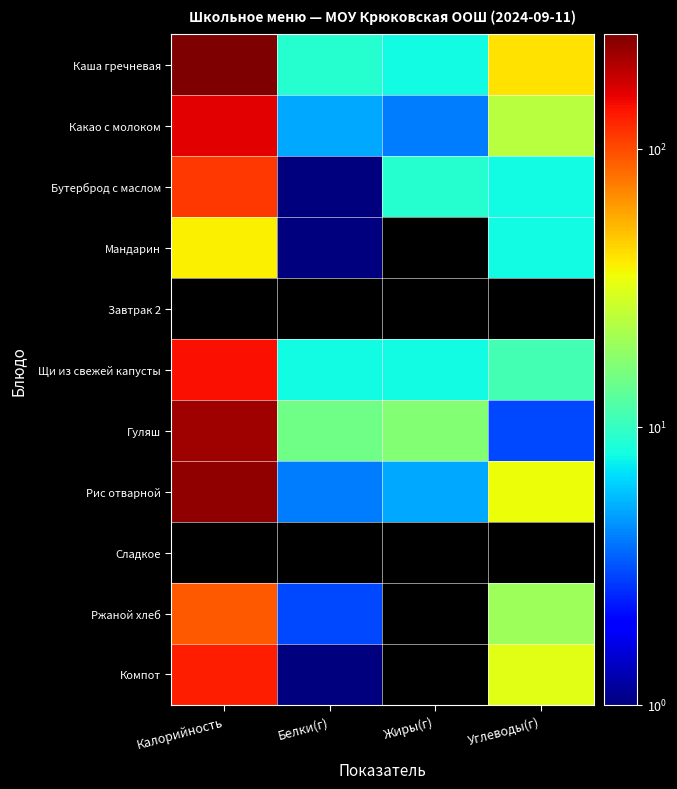

What is the spread (max minus min) of values at Белки(г)?

14.0